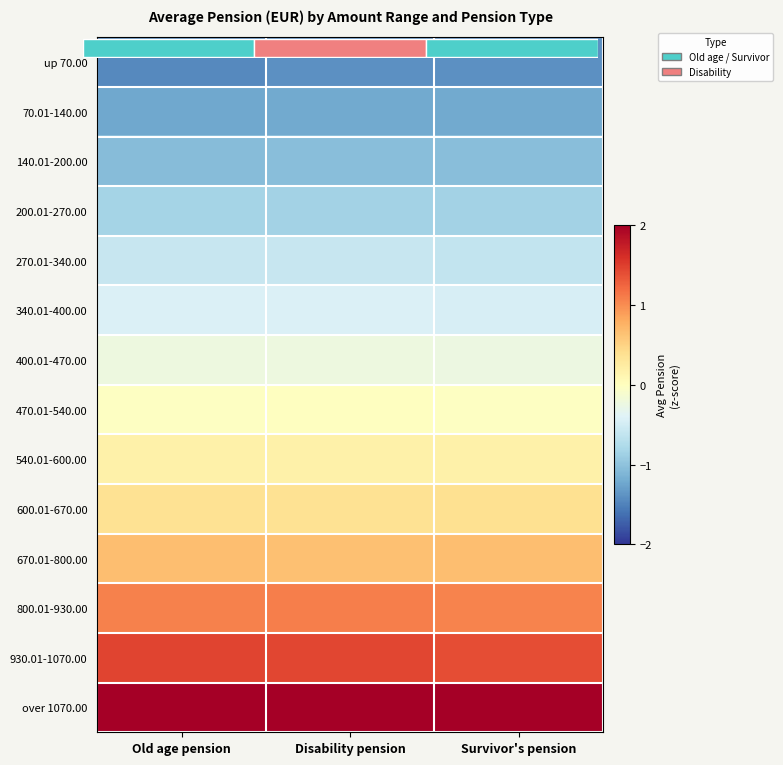

Read the 930.01-1070.00 value at Survivor's pension.

1.4